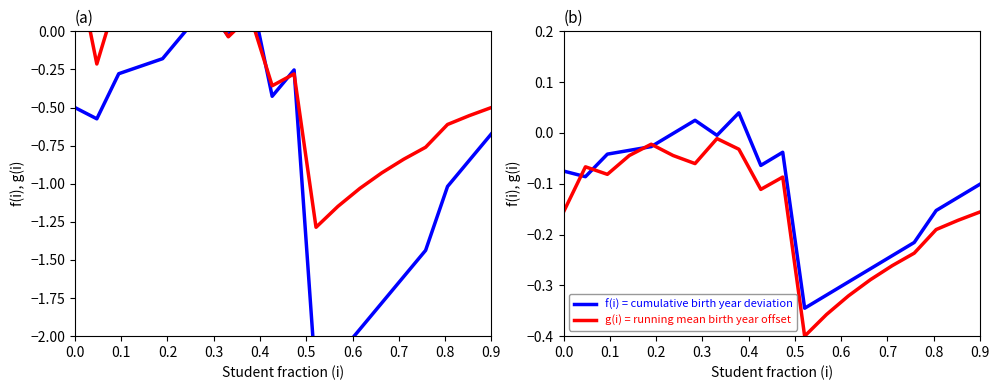

Is the value of f(i) = cumulative birth year deviation at 0.1 greater than the value of g(i) = running mean birth year offset at 0.1?

No